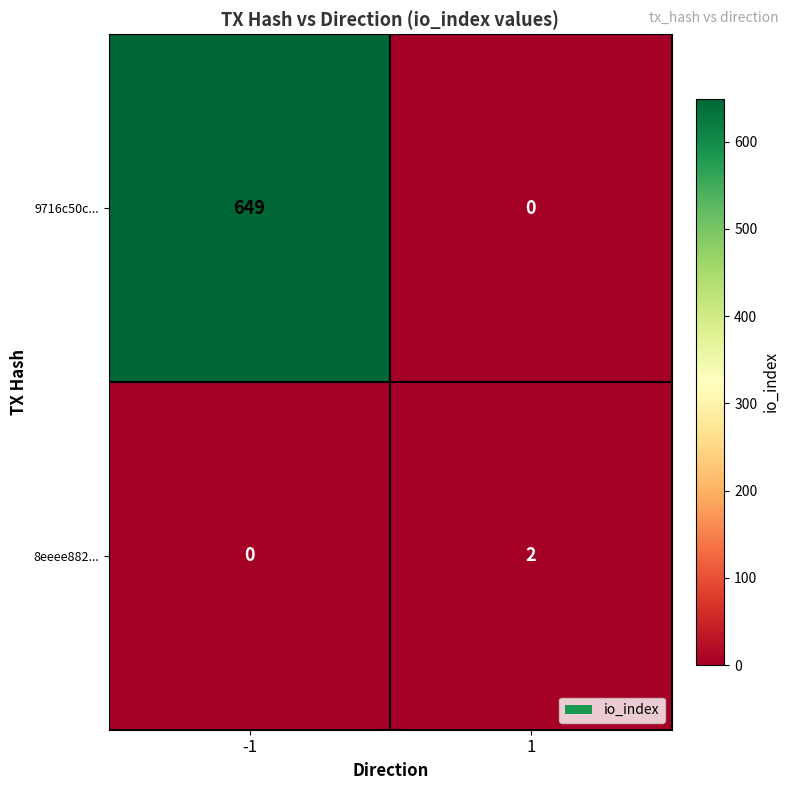

What is the greatest value displayed?

649